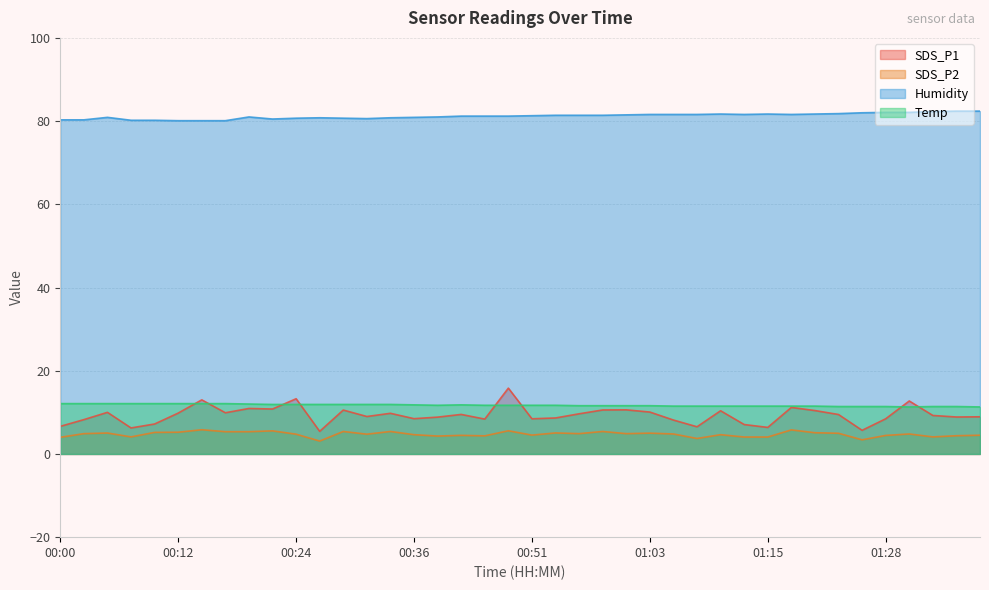

Which series has the largest range (max minus min)?

SDS_P1